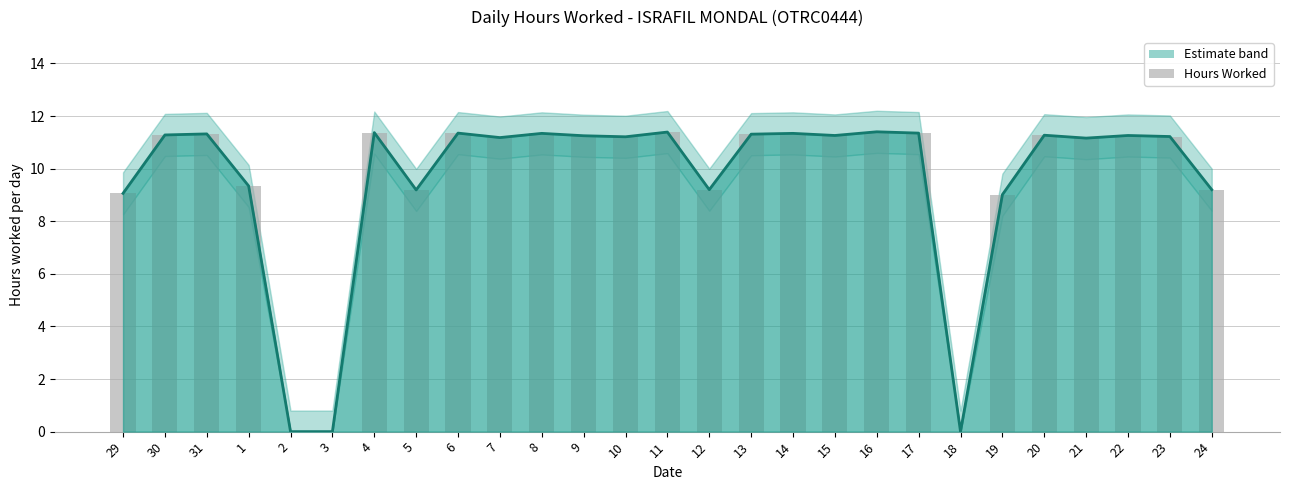

Is it true that the value at 11 is 11.4?

True